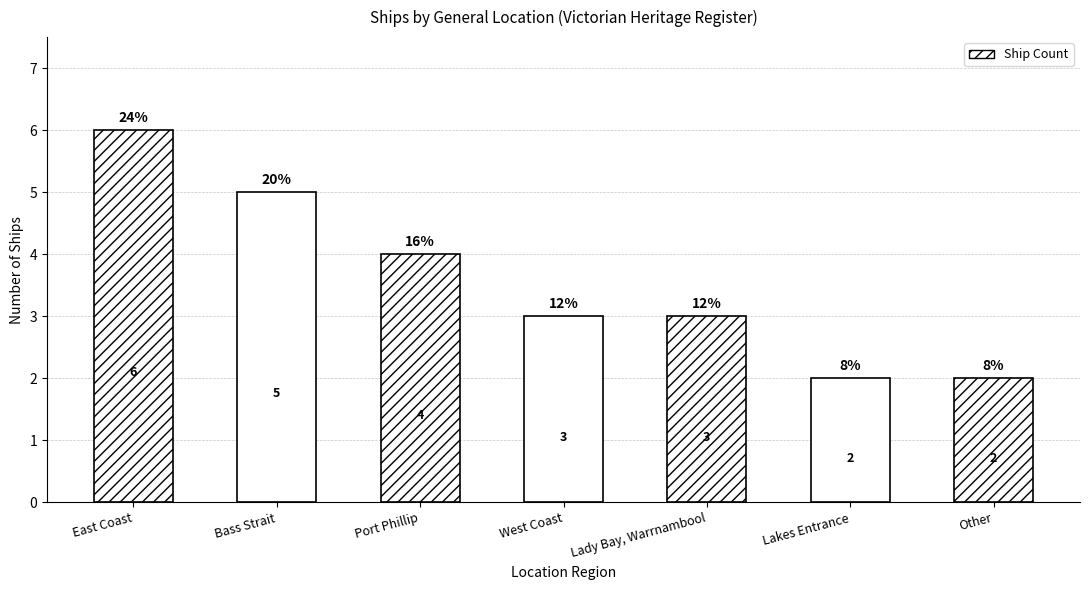

What is the smallest value displayed?

2